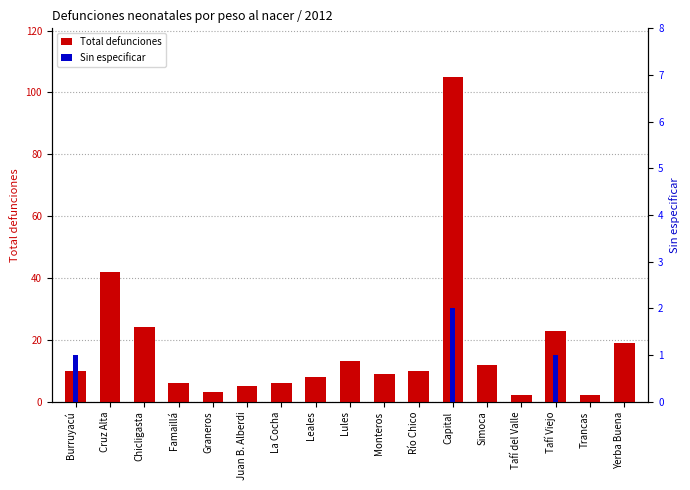

What is the difference between the maximum and second lowest values in the Sin especificar series?

2